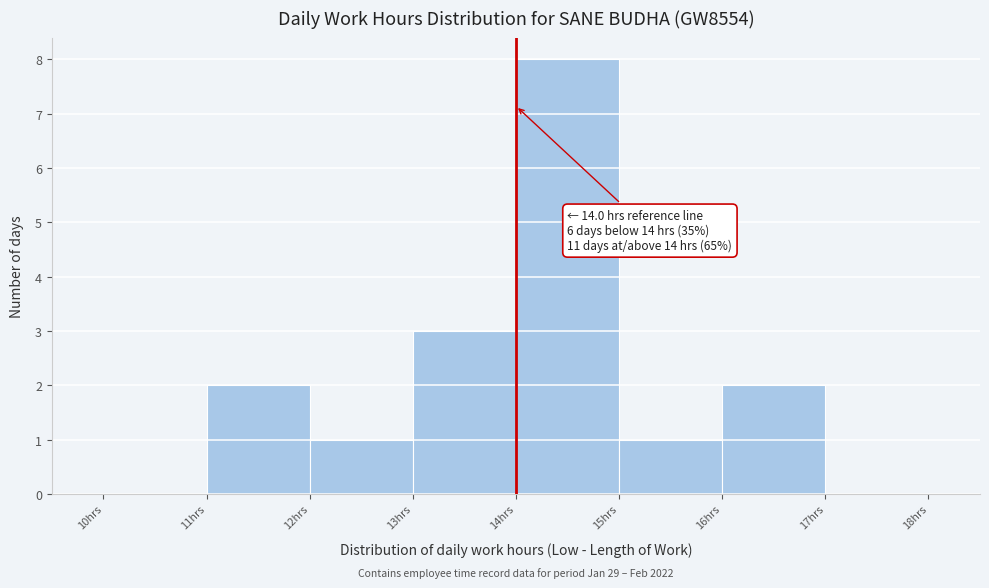

Which range on the x-axis has the tallest bar?

14 to 15